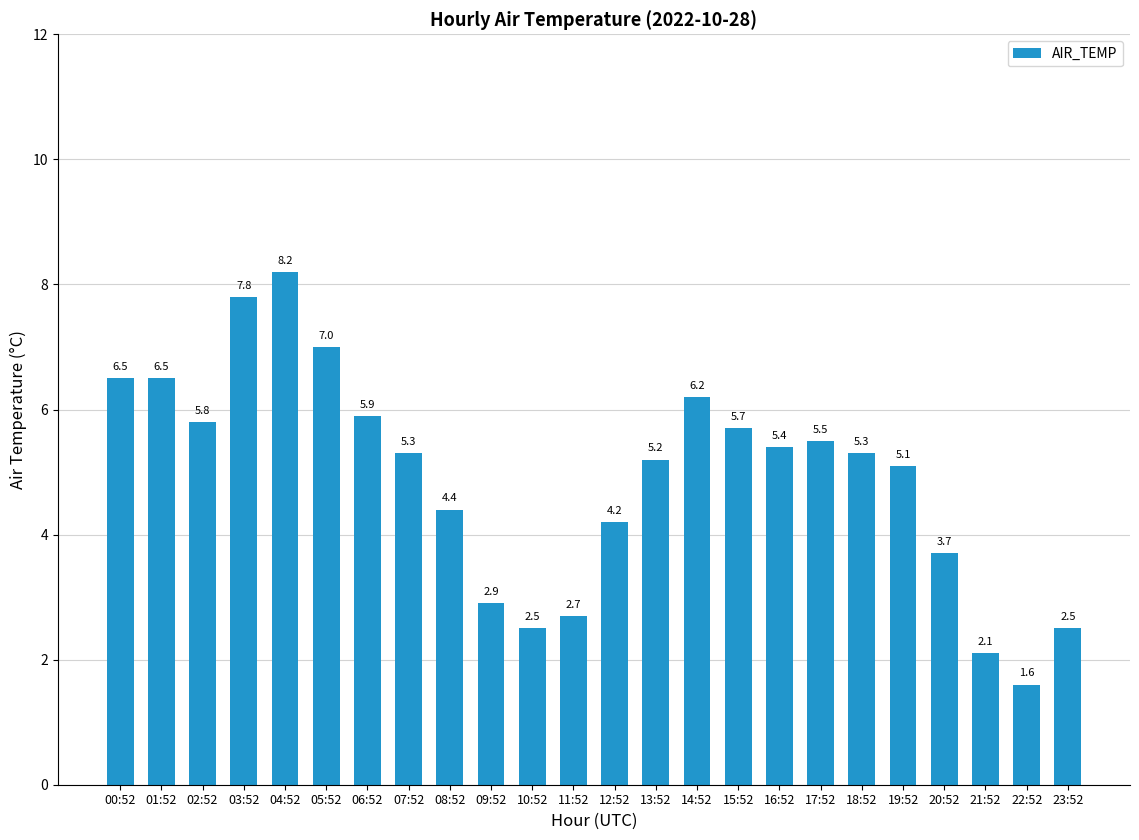

What is the value of the 10th bar from the left?

2.9